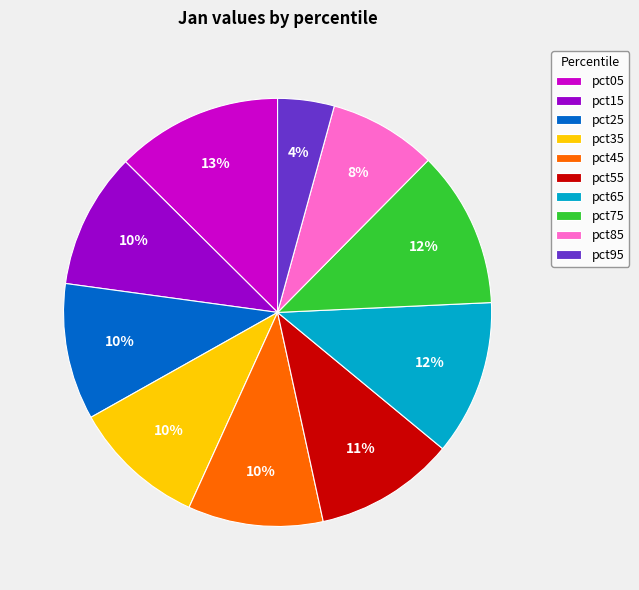

How many segments does this pie chart have?

10